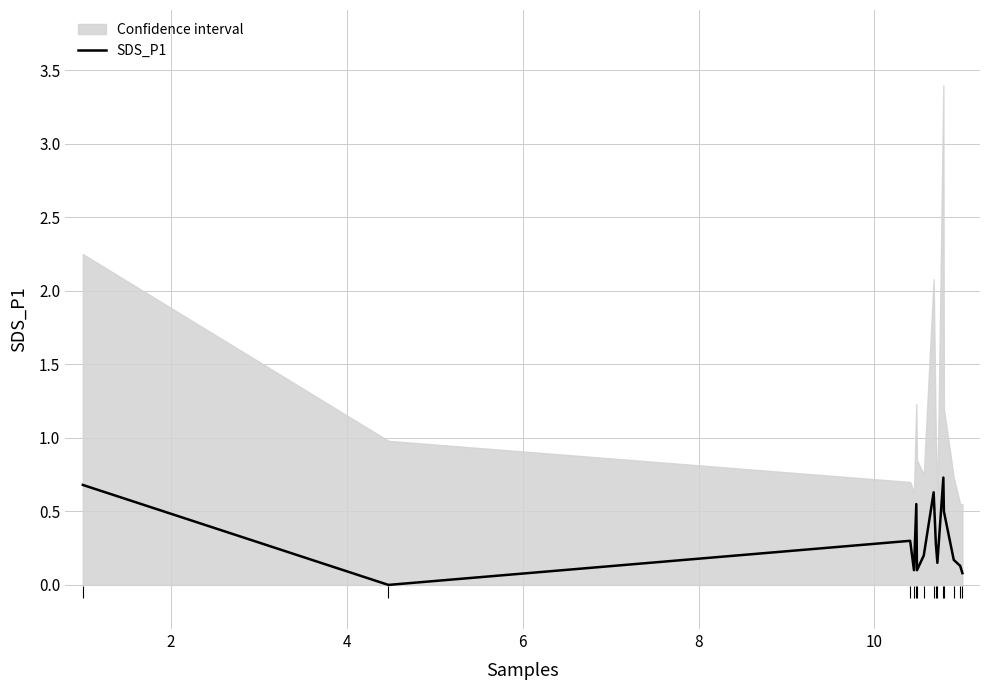

What is the highest value of the SDS_P1 series?

0.7